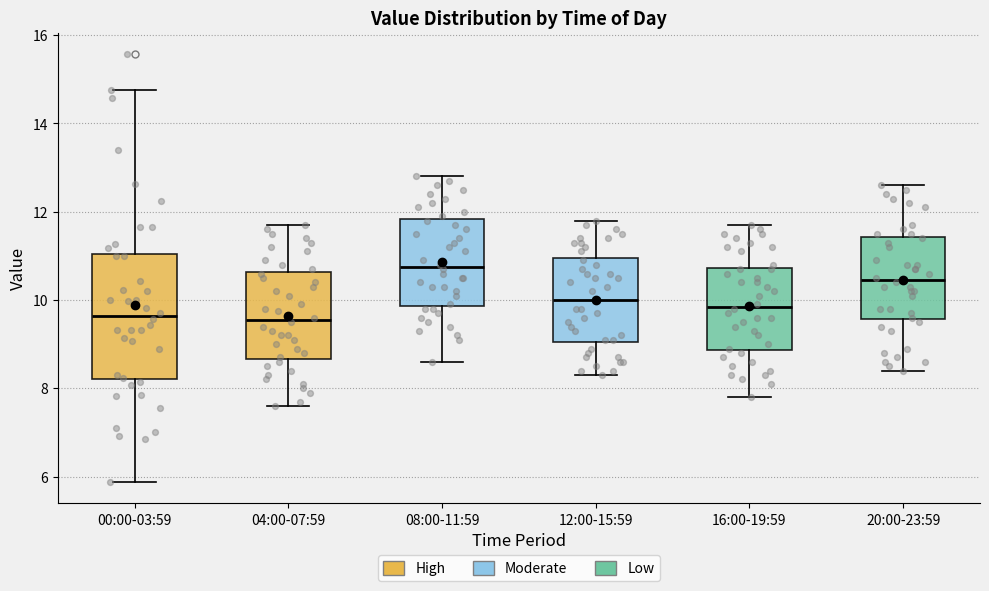

Which box is the tallest, from its lower edge to its upper edge?

00:00-03:59